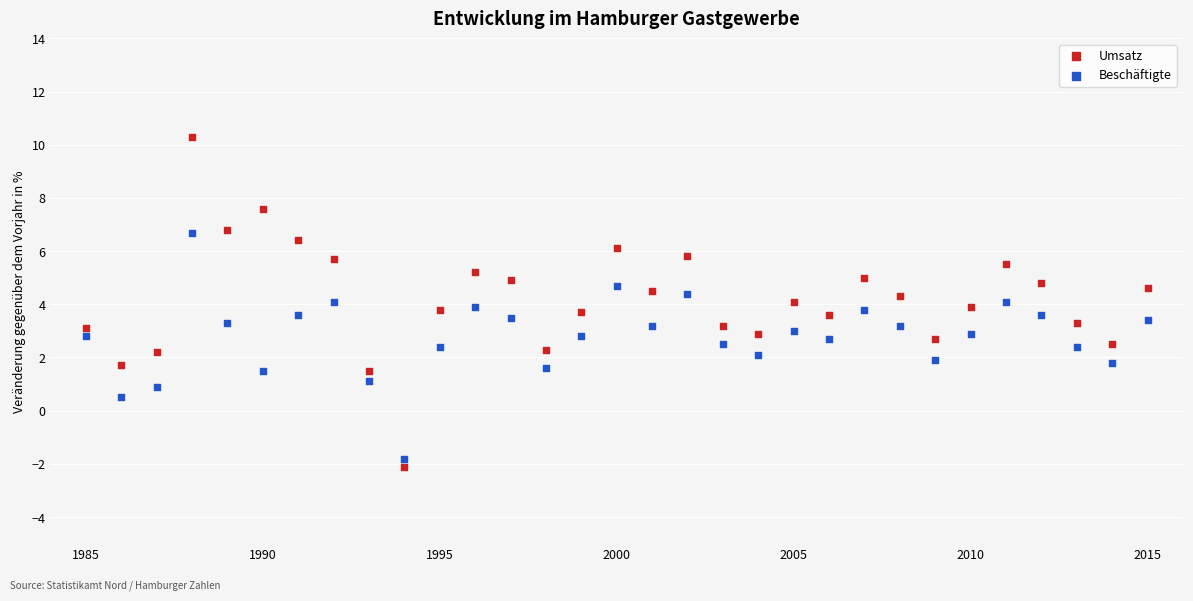

Across all data points, what is the range of X values (max minus min)?

30.0